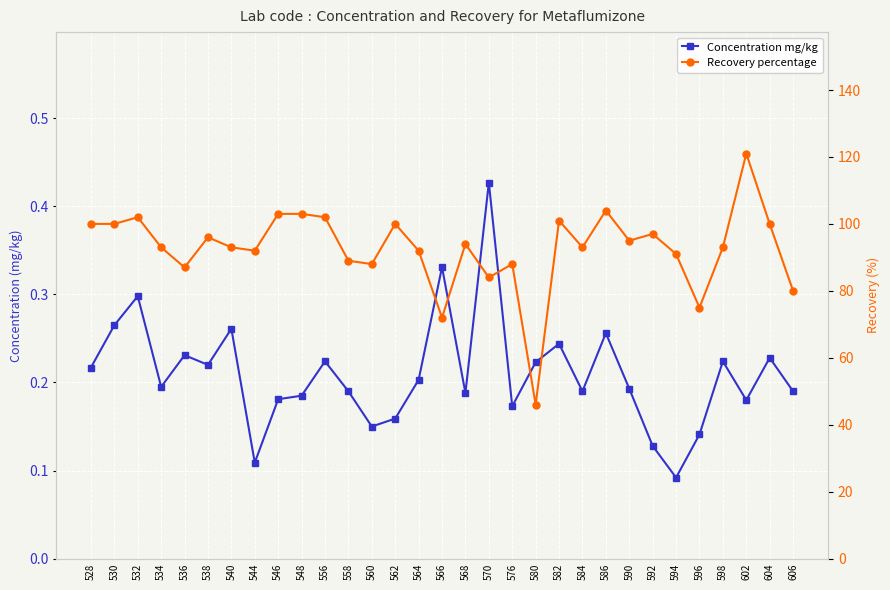

Which label corresponds to the smallest value in the chart?

594